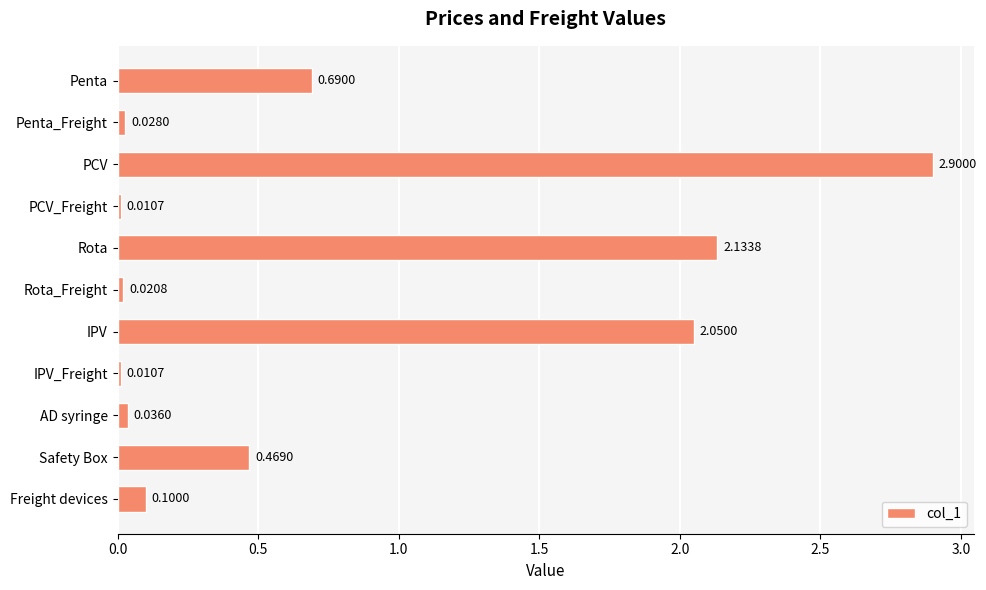

Which label corresponds to the largest value in the chart?

PCV